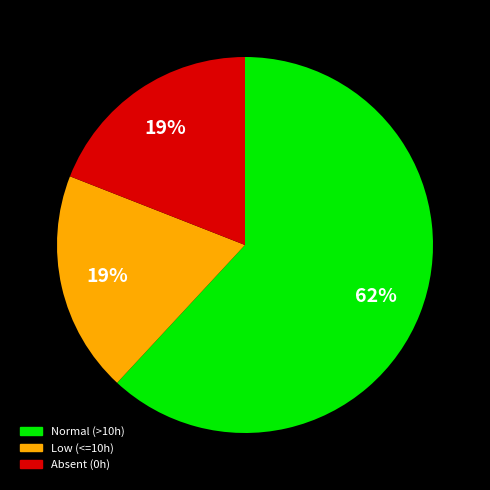

Is there any slice that represents more than half of the pie?

Yes